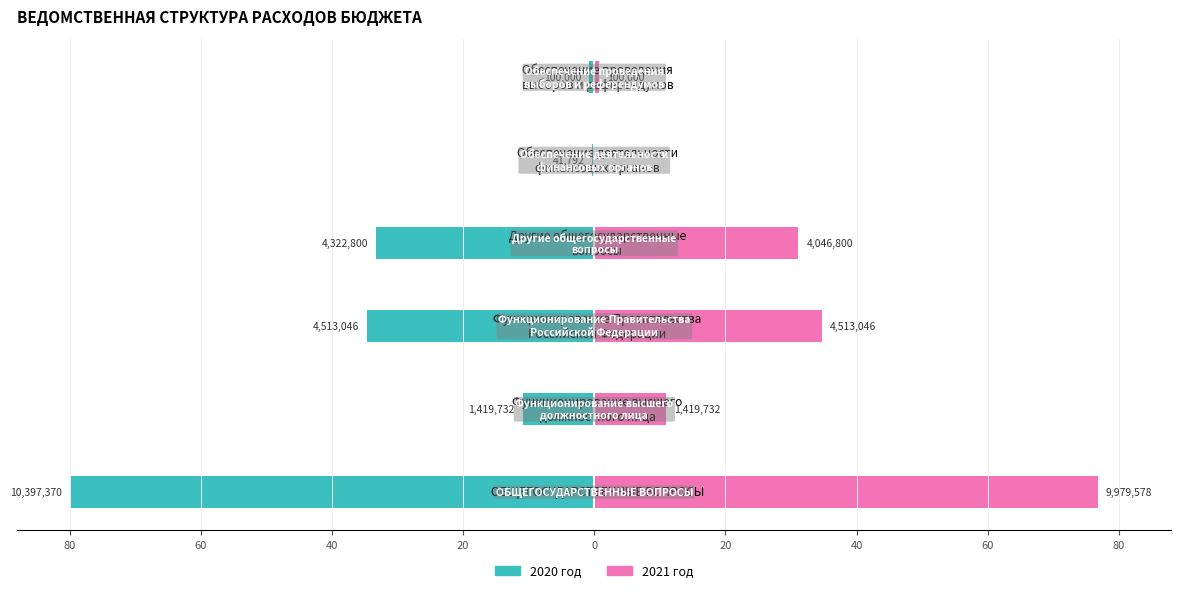

What is the value of the 2020 год bar at the 3rd from the left?

-34.7